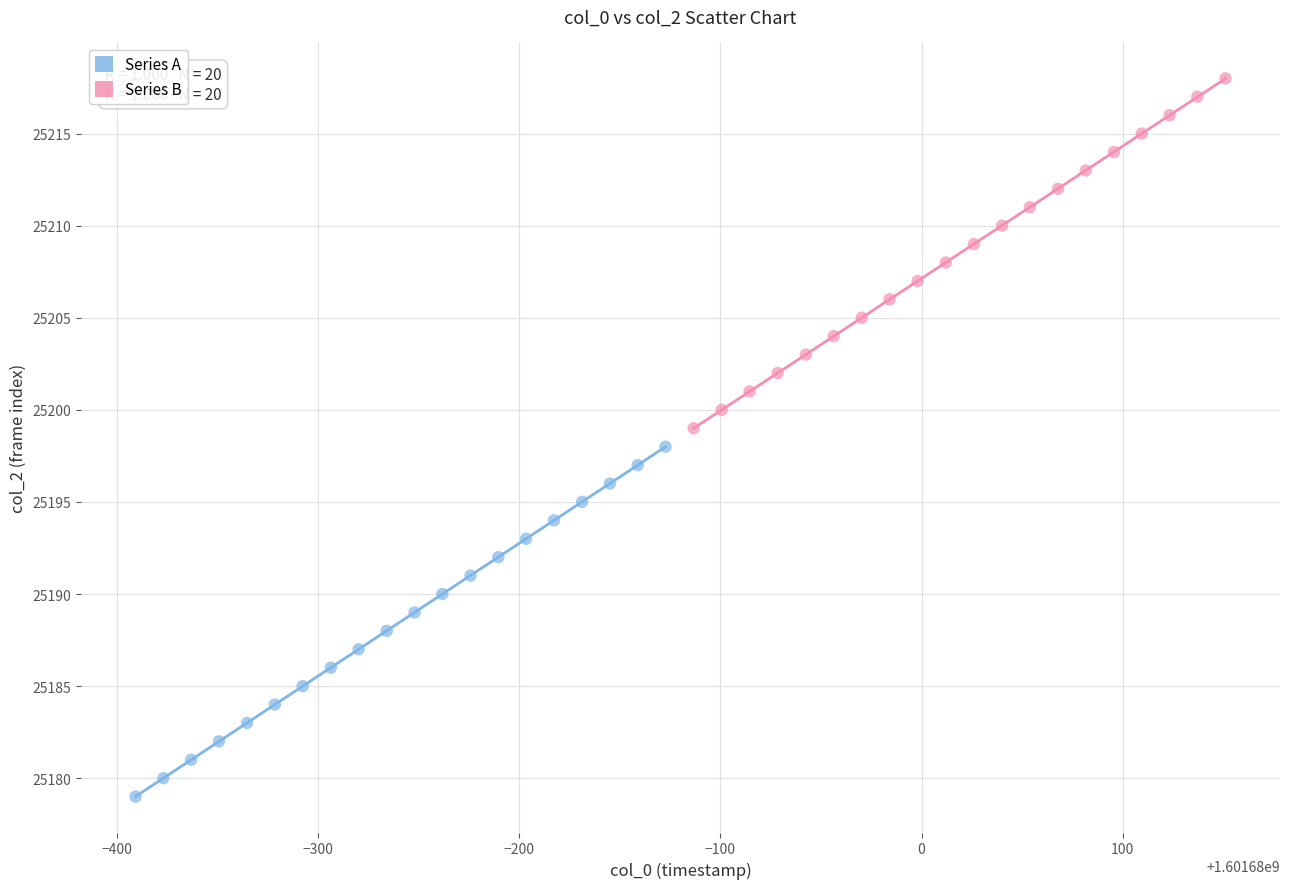

Which series contains the lowest Y value?

Series A